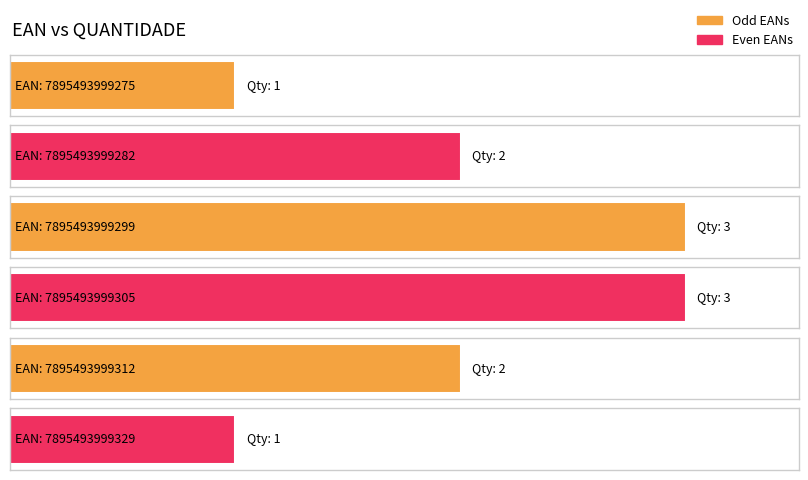

Is it true that the value at 7895493999312 is 2?

True